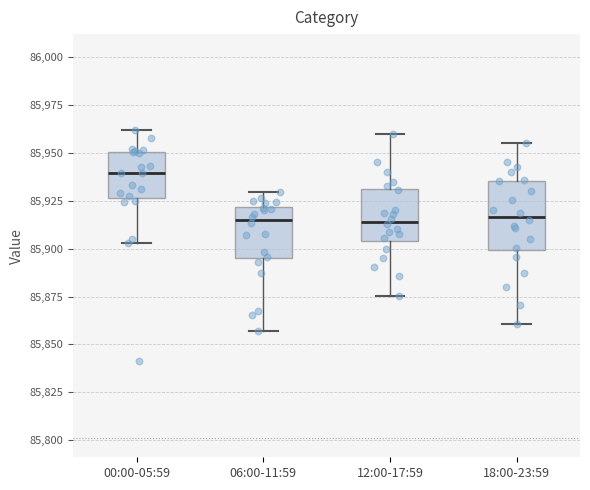

Reading left to right, read every box against the y-axis: the position of its median line, the range the box covers, and the ends of its whiskers. The values are not printed on the chart, so give them approximately, as read against the axis.

00:00-05:59: median 85940, box 85925 to 85950, whiskers 85905 to 85960
06:00-11:59: median 85915, box 85895 to 85920, whiskers 85855 to 85930
12:00-17:59: median 85915, box 85905 to 85930, whiskers 85875 to 85960
18:00-23:59: median 85915, box 85900 to 85935, whiskers 85860 to 85955